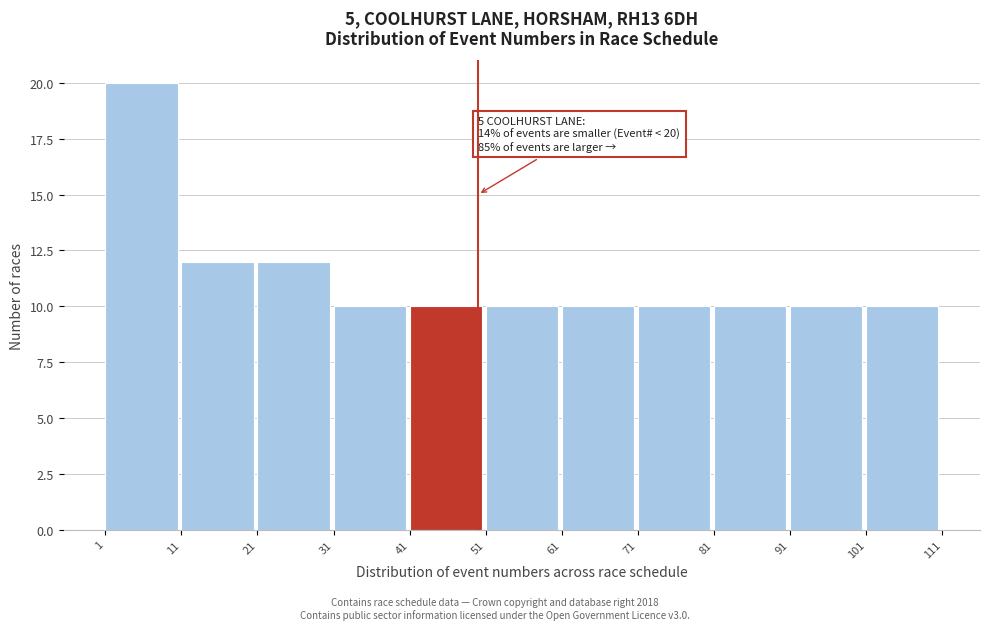

Which range on the x-axis has the tallest bar?

1 to 11